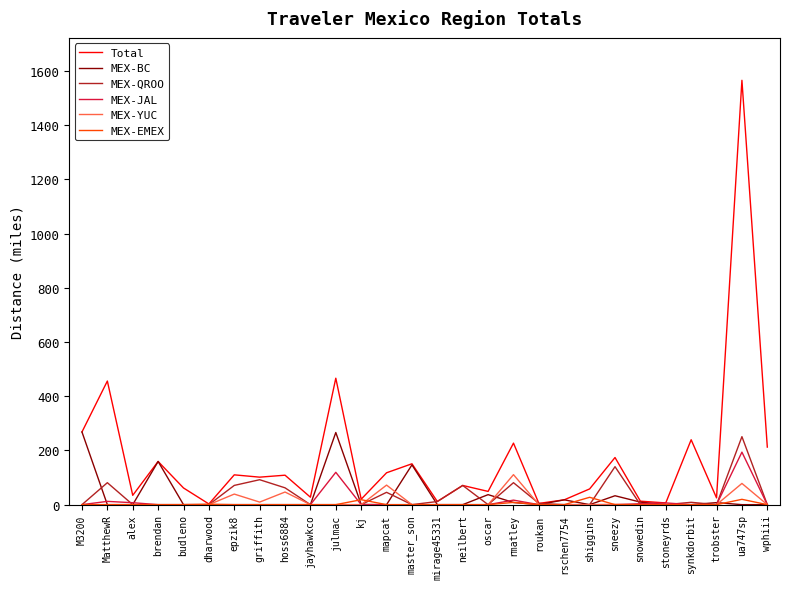

Between which two adjacent categories do MEX-BC and MEX-QROO first intersect?

M3200 and MatthewR